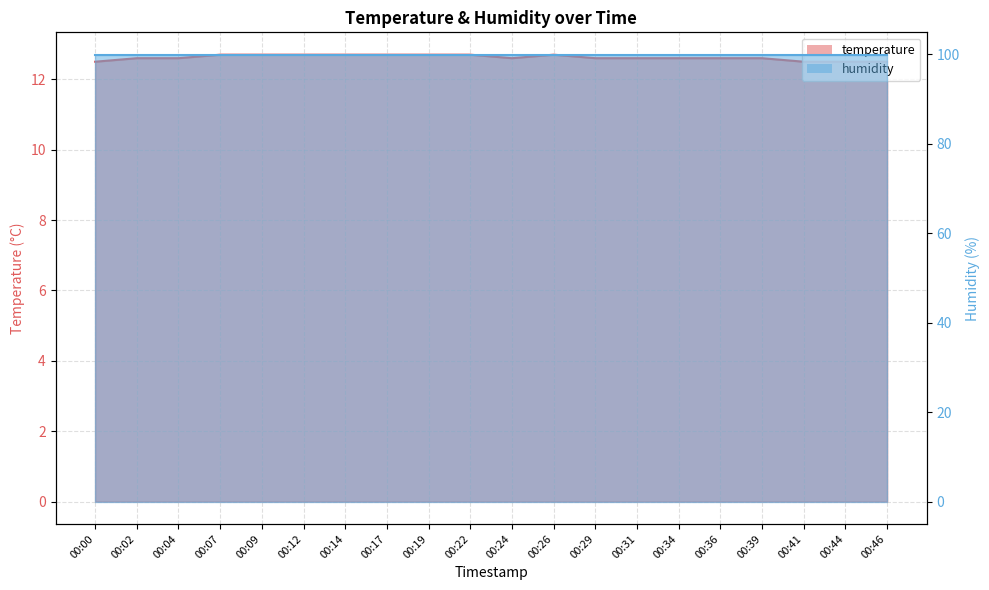

The value at 00:36 is 12.6. True or false?

True